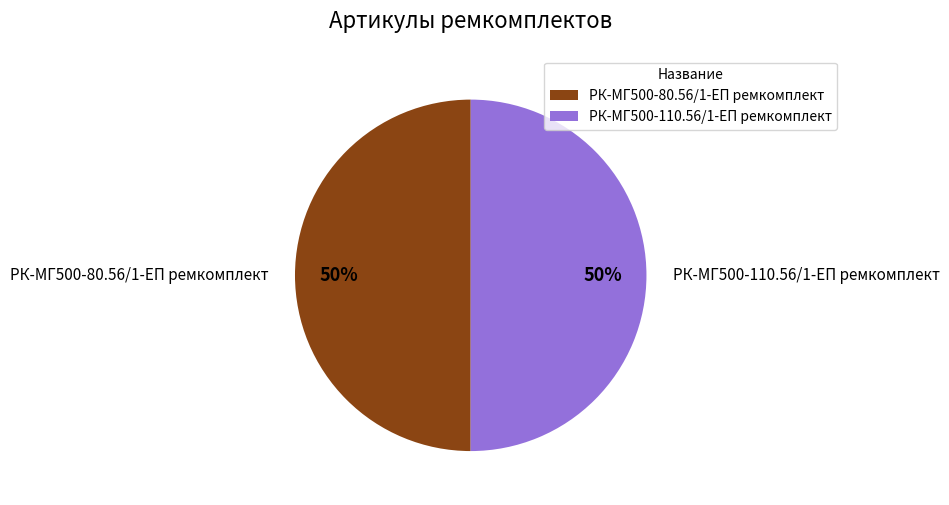

To the nearest percent, what portion does РК-МГ500-110.56/1-ЕП ремкомплект represent?

50%